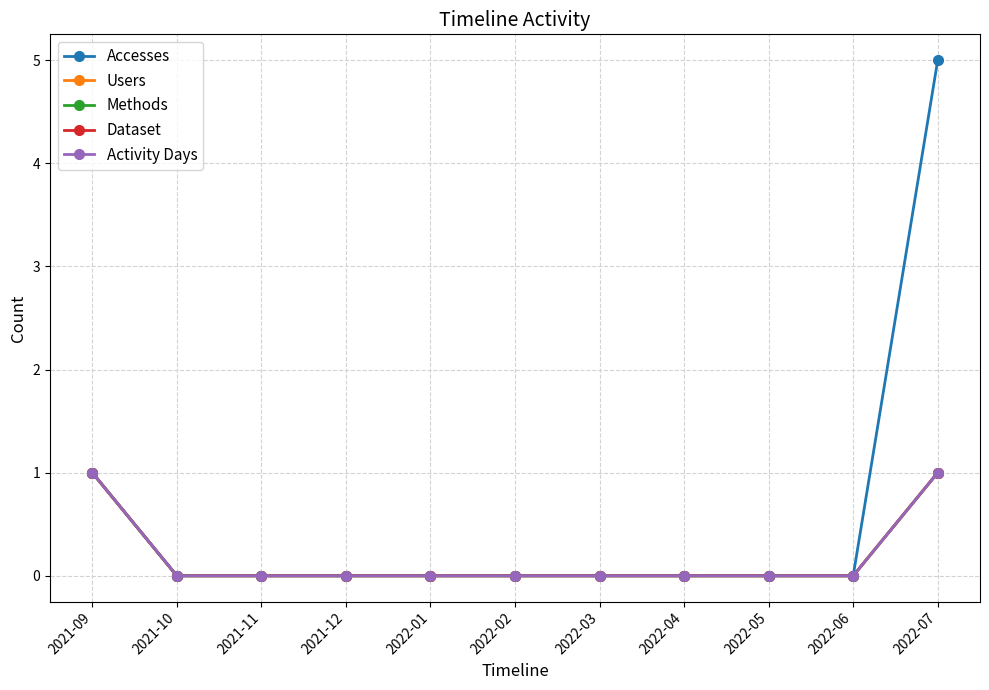

At 2022-03, list the series in order from largest to smallest.

Accesses, Users, Methods, Dataset, Activity Days